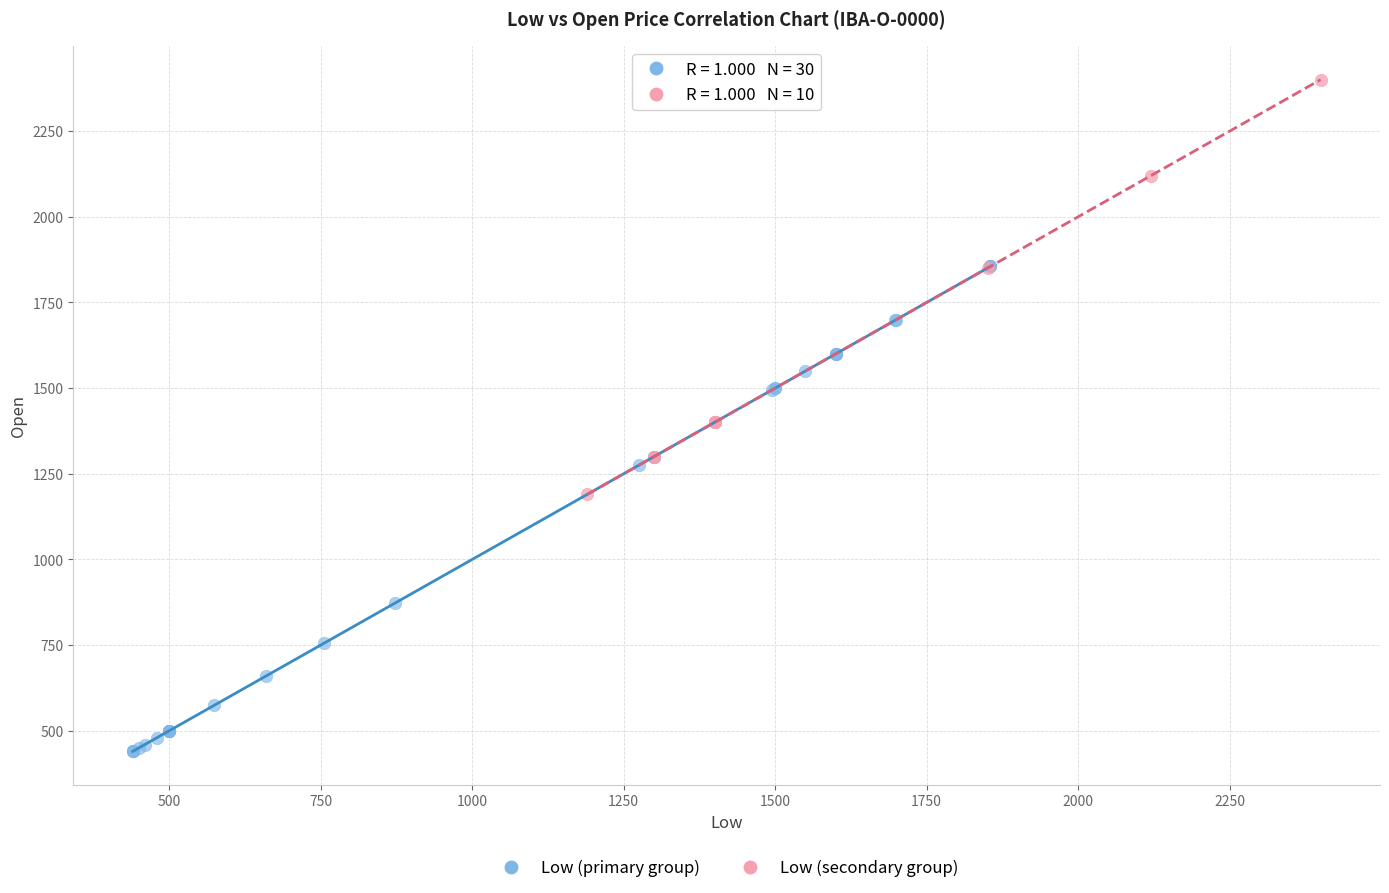

Which series contains the highest Y value?

Low (secondary group)